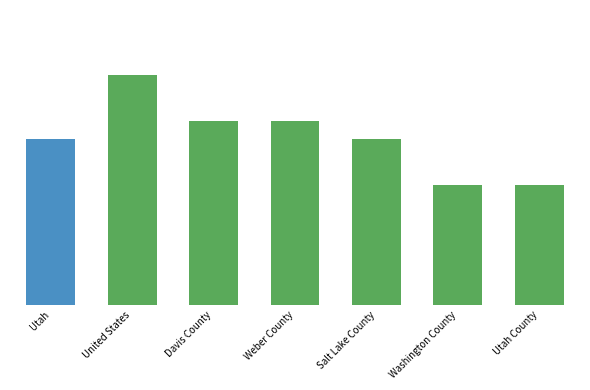

What is the sum of all values?

12.7